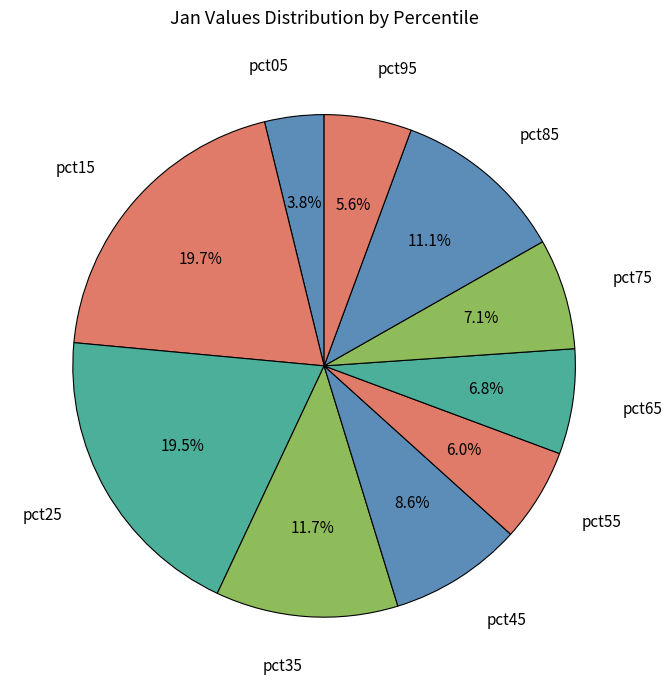

What percentage do pct55 and pct15 together represent?

25.7%